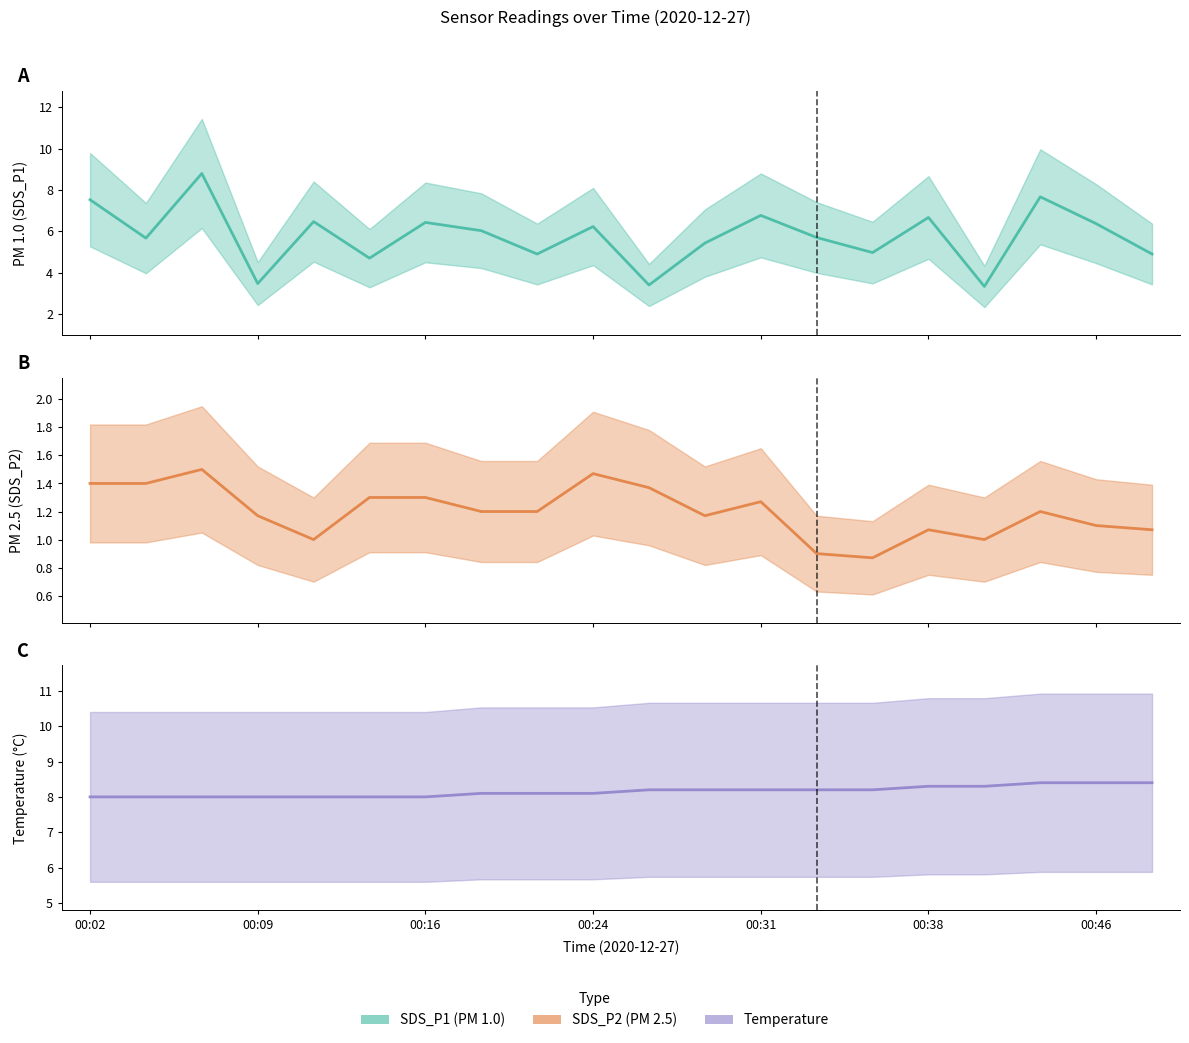

What is the highest value of the Temp series?

8.4